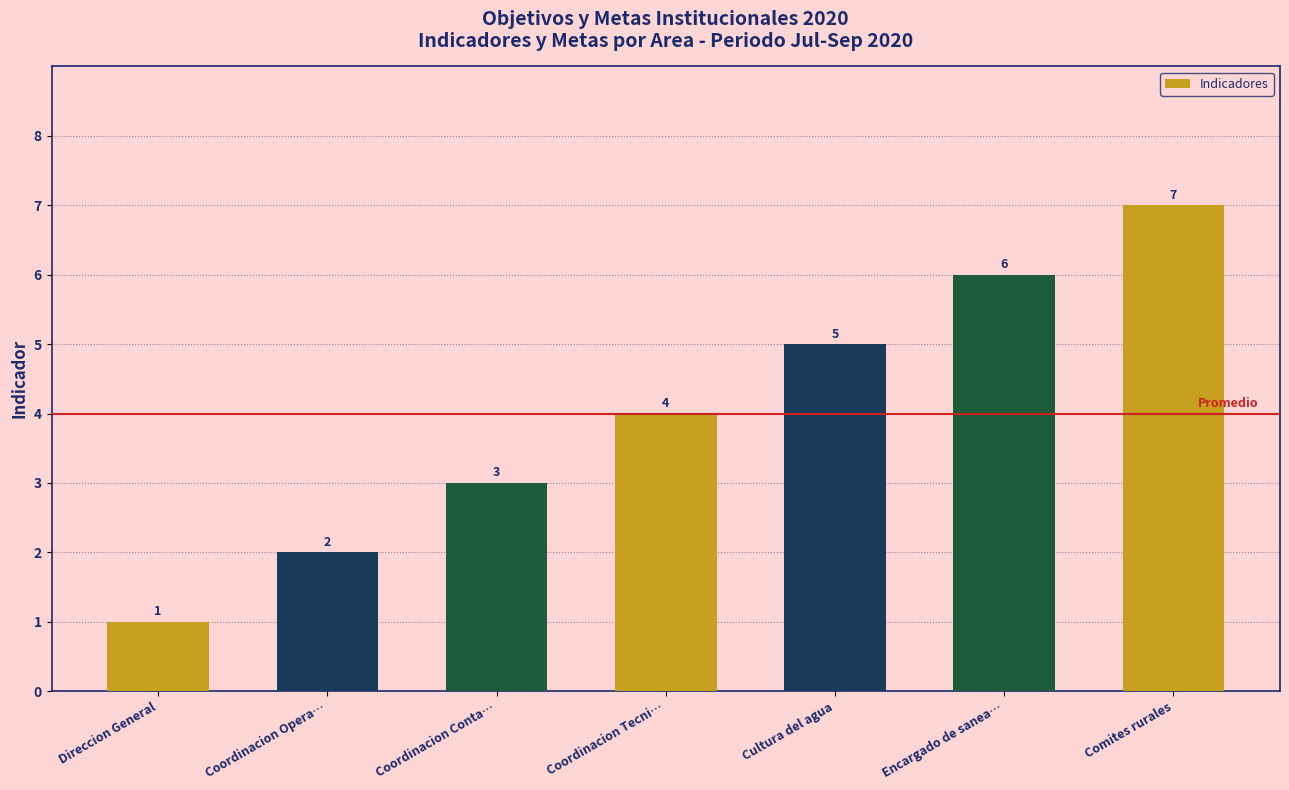

What is the maximum value shown in the chart?

7